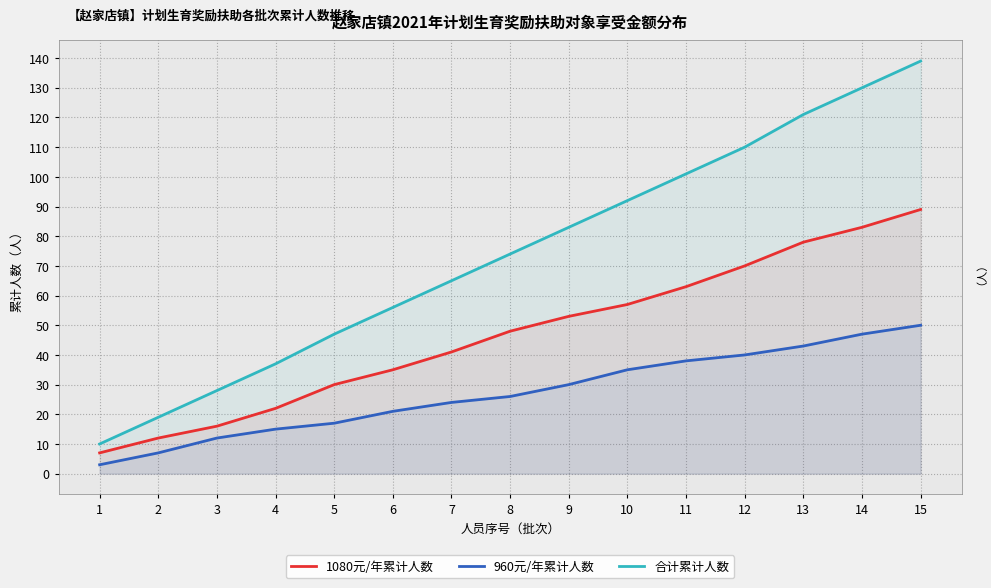

Is the value of 合计累计人数 at 2 greater than the value of 1080元/年累计人数 at 13?

No